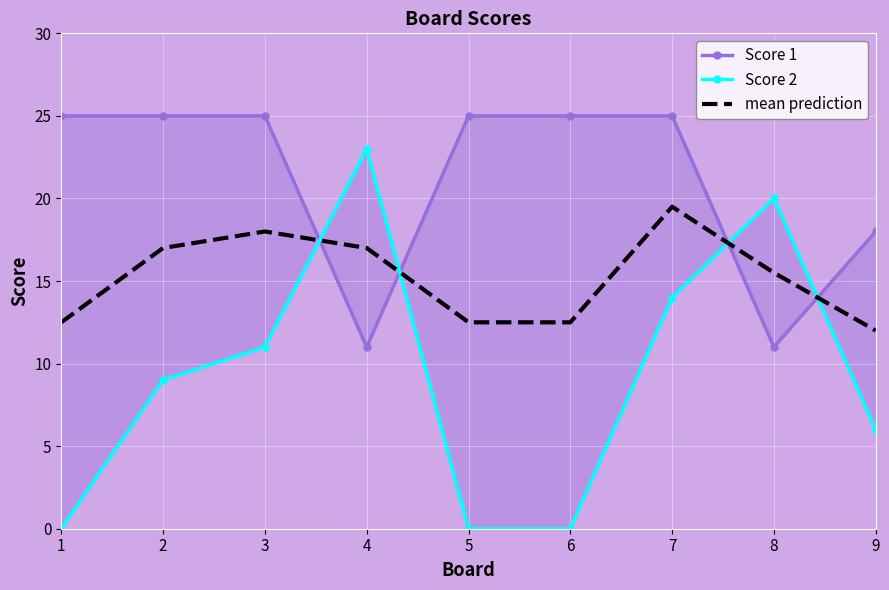

What is the value of the Score 2 point at the 9th from the left?

6.0